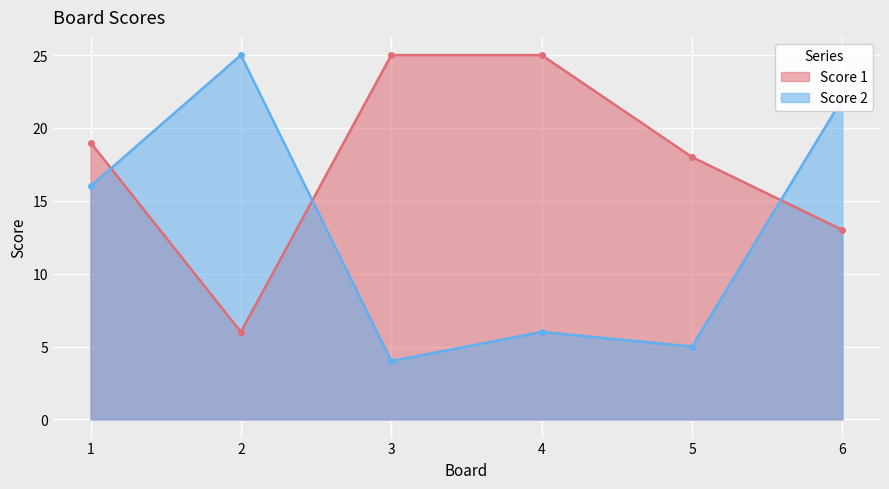

The value of Score 1 at 2 is 6. True or false?

True